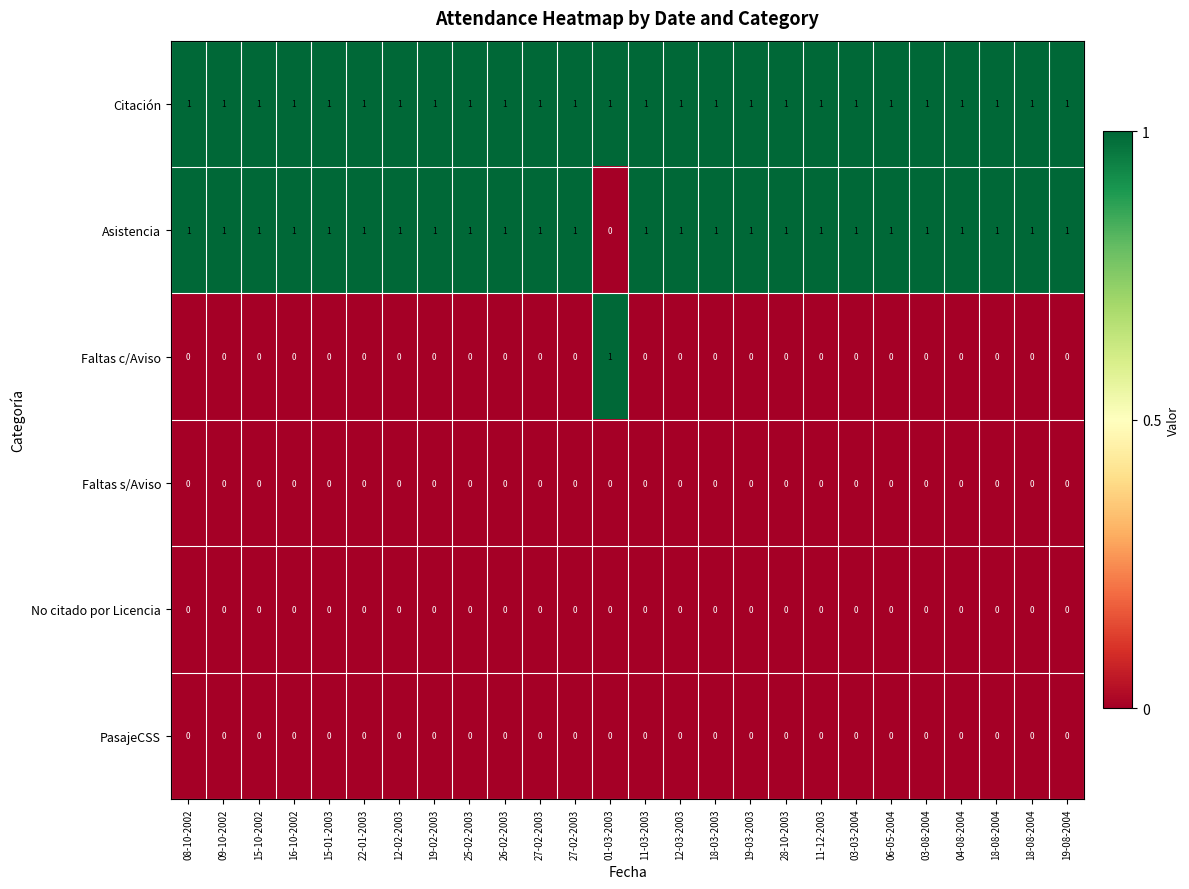

How many categories are shown in the chart?

26